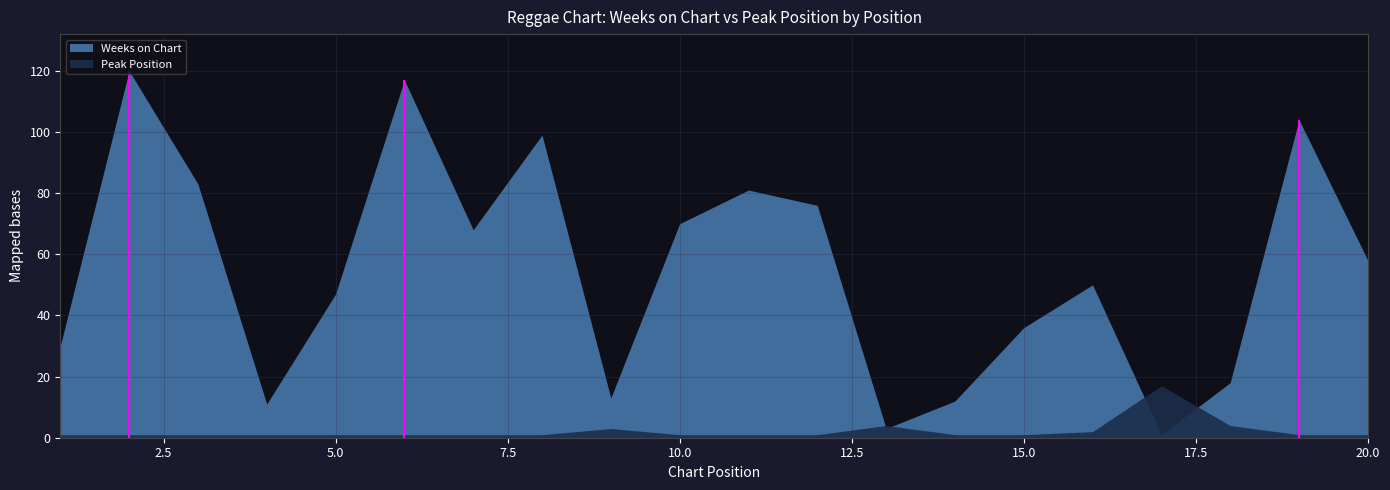

True or false: Peak Position and Weeks on Chart cross at least once.

True